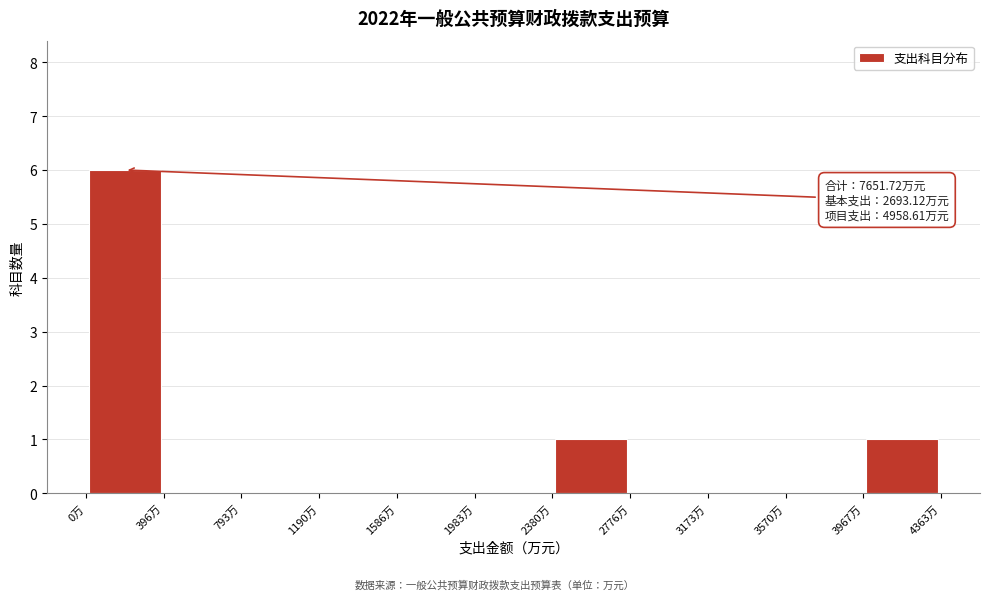

Which range on the x-axis has the tallest bar?

0 to 400